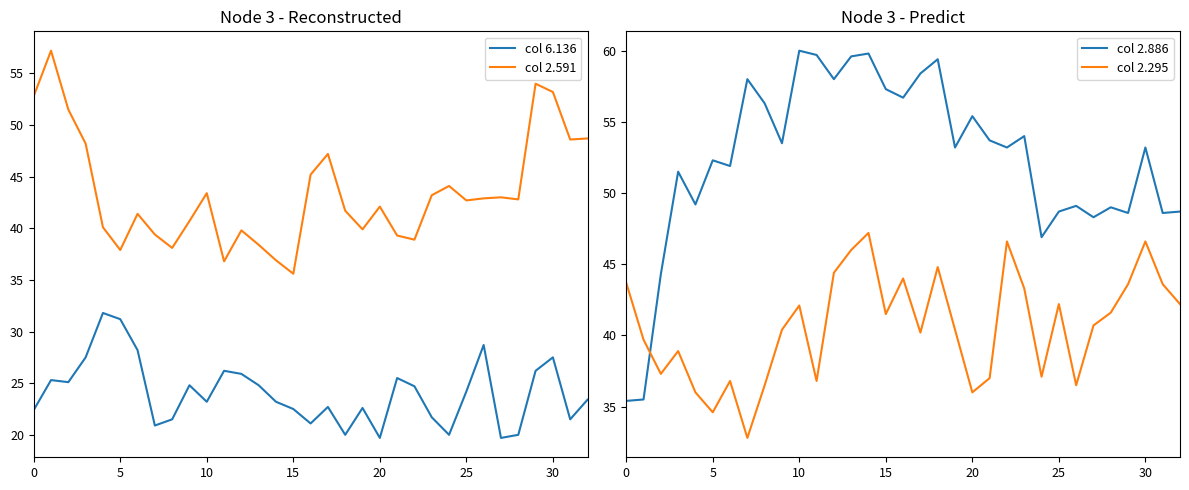

What is the greatest value displayed?

60.0